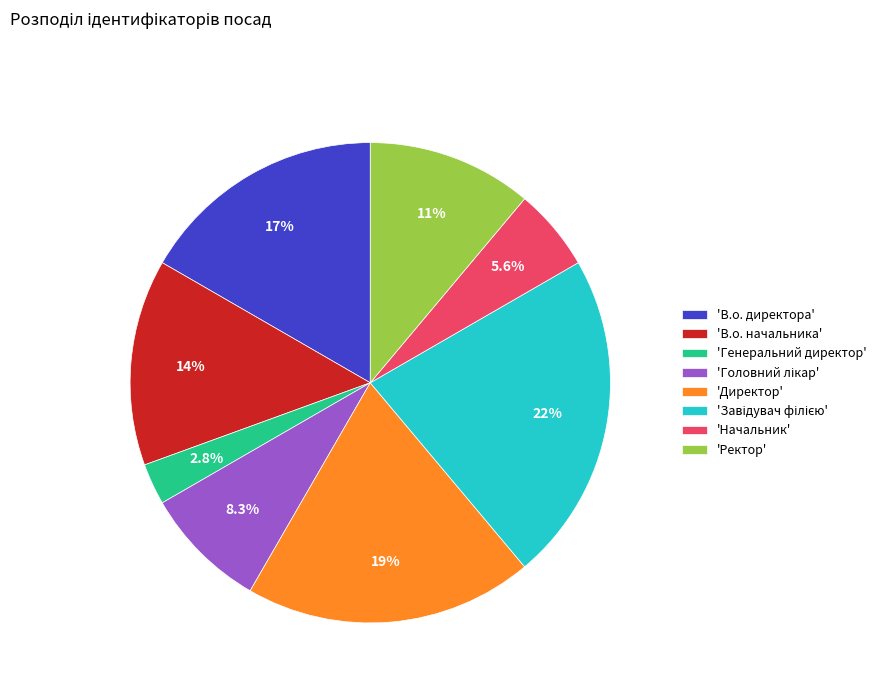

Approximately how many times larger is the value at 'Ректор' compared to 'Директор'?

0.6